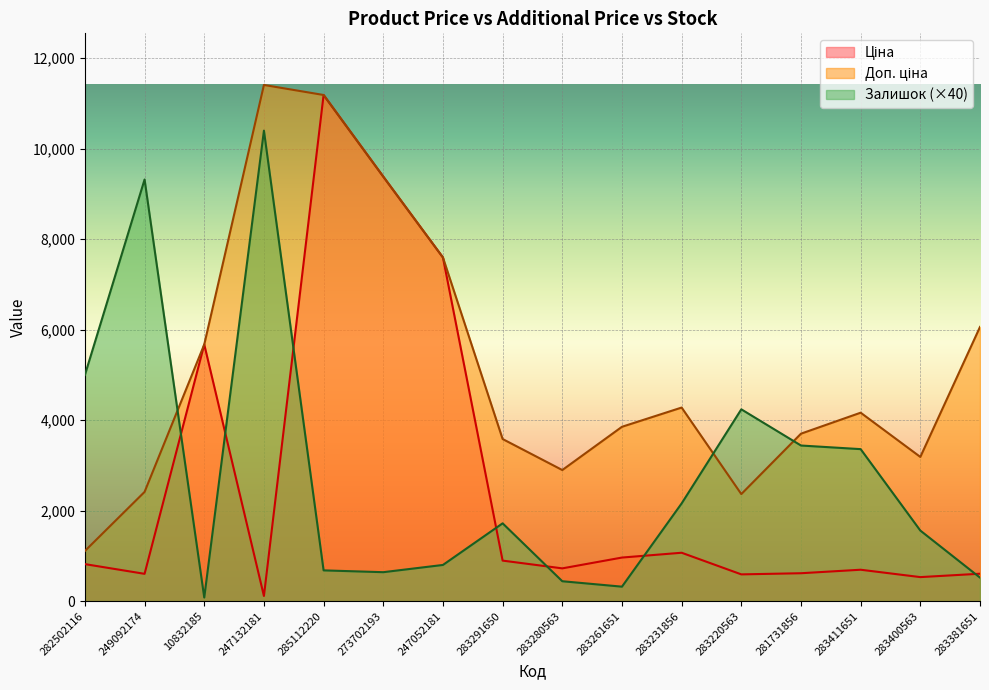

What position from the left is 283400563?

15